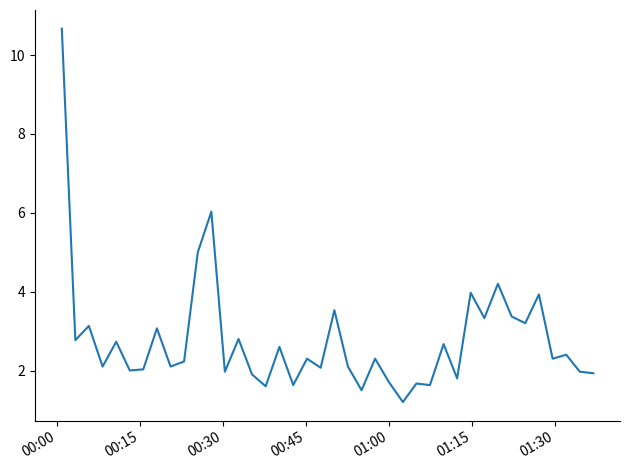

What is the maximum value shown in the chart?

10.7